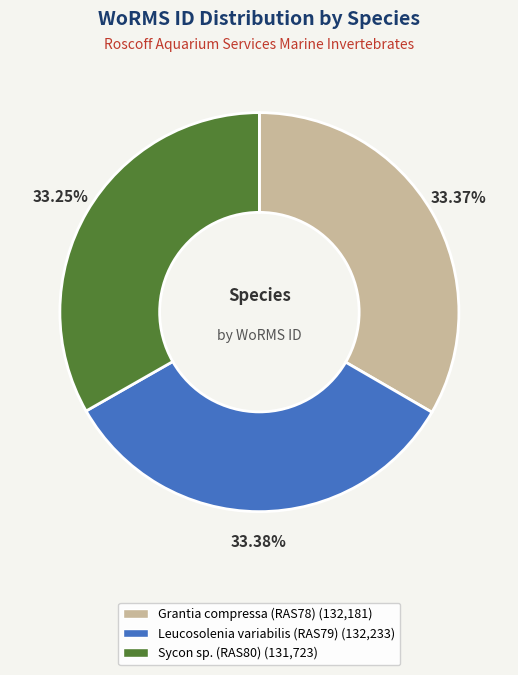

How many segments does this pie chart have?

3